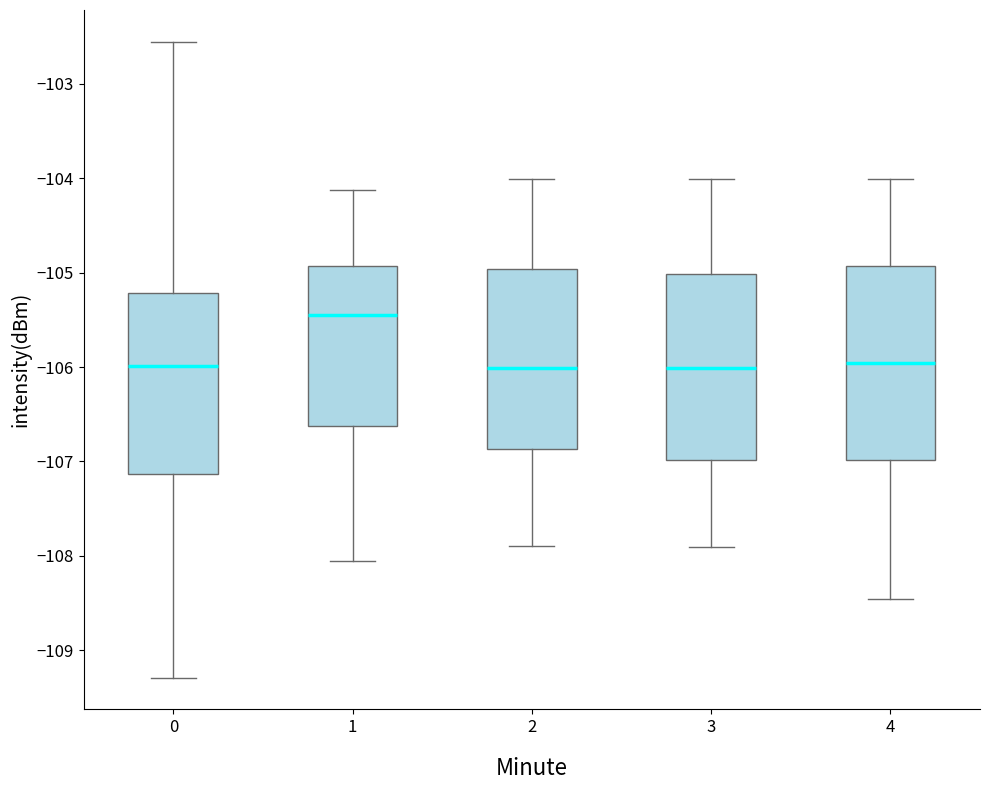

Reading left to right, read every box against the y-axis: the position of its median line, the range the box covers, and the ends of its whiskers. The values are not printed on the chart, so give them approximately, as read against the axis.

0: median -106.0, box -107.1 to -105.2, whiskers -109.3 to -102.6
1: median -105.4, box -106.6 to -104.9, whiskers -108.1 to -104.1
2: median -106.0, box -106.9 to -105.0, whiskers -107.9 to -104.0
3: median -106.0, box -107.0 to -105.0, whiskers -107.9 to -104.0
4: median -106.0, box -107.0 to -104.9, whiskers -108.5 to -104.0